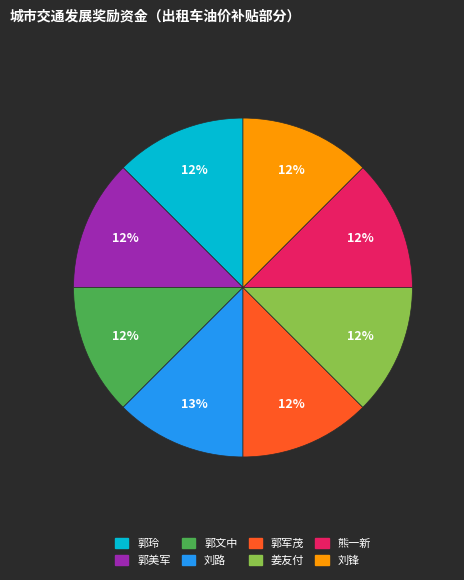

What is the ratio of the value at 郭美军 to the value at 姜友付?

1.0